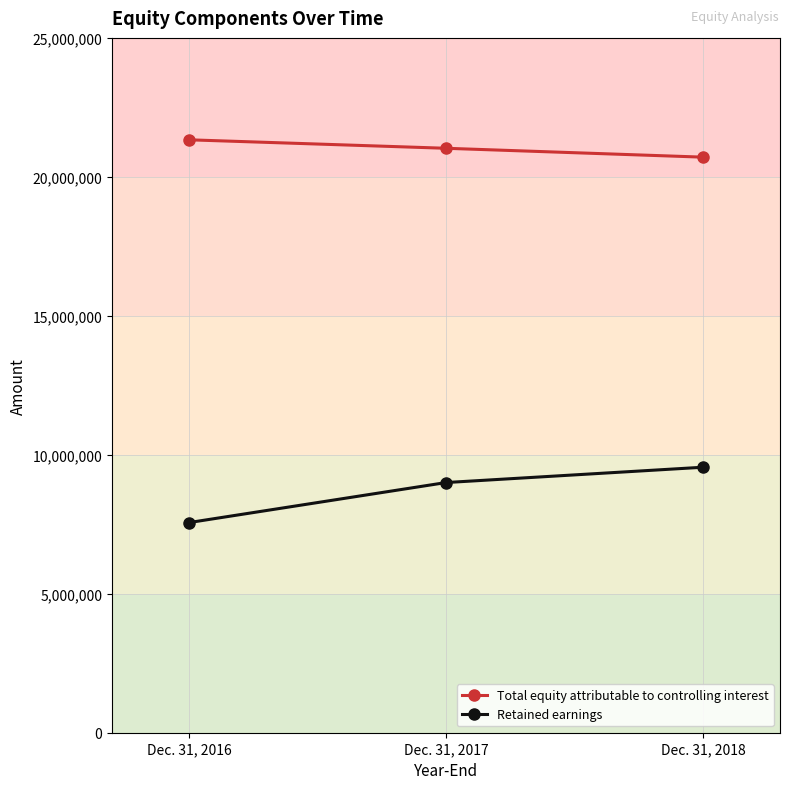

True or false: Retained earnings has a value of 7561527 at Dec. 31, 2016.

True